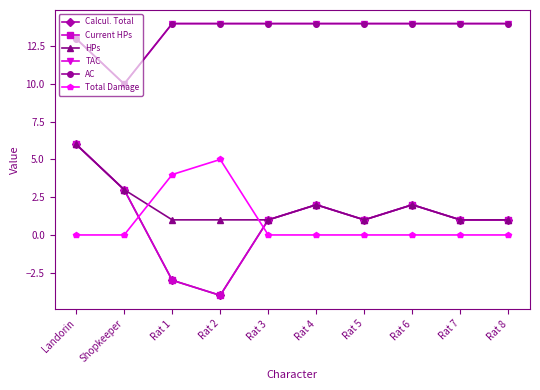

Rank the categories by Total Damage value from highest to lowest.

Rat 2, Rat 1, Landorin, Shopkeeper, Rat 3, Rat 4, Rat 5, Rat 6, Rat 7, Rat 8